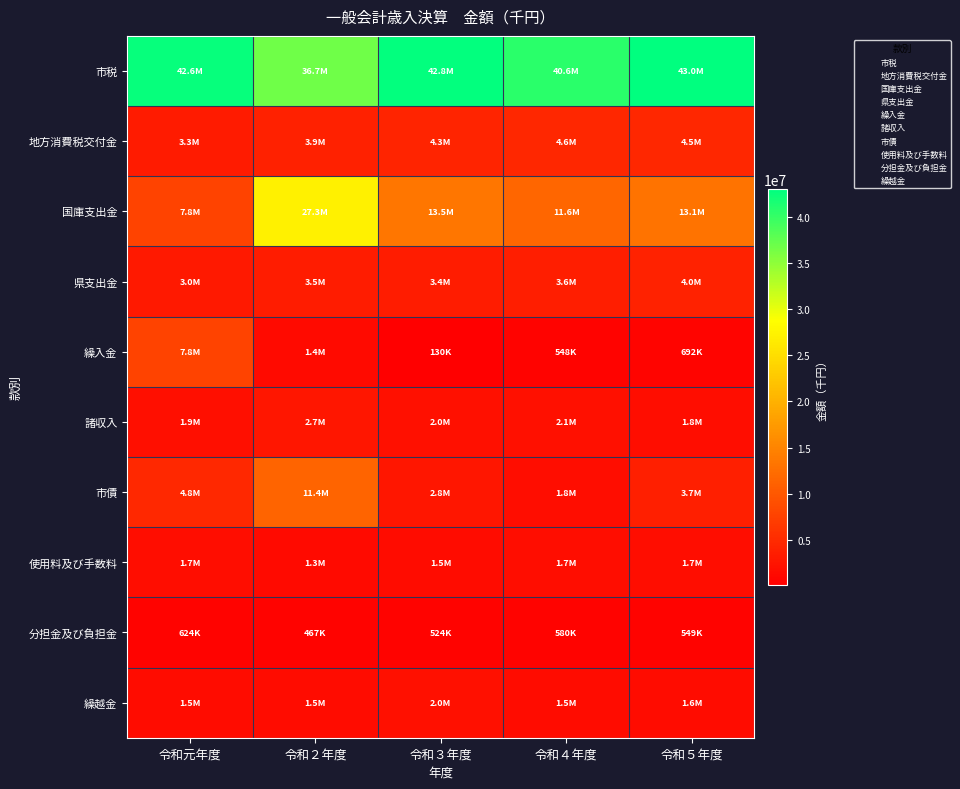

Between 令和元年度 and 令和３年度, which series saw the biggest shift?

繰入金